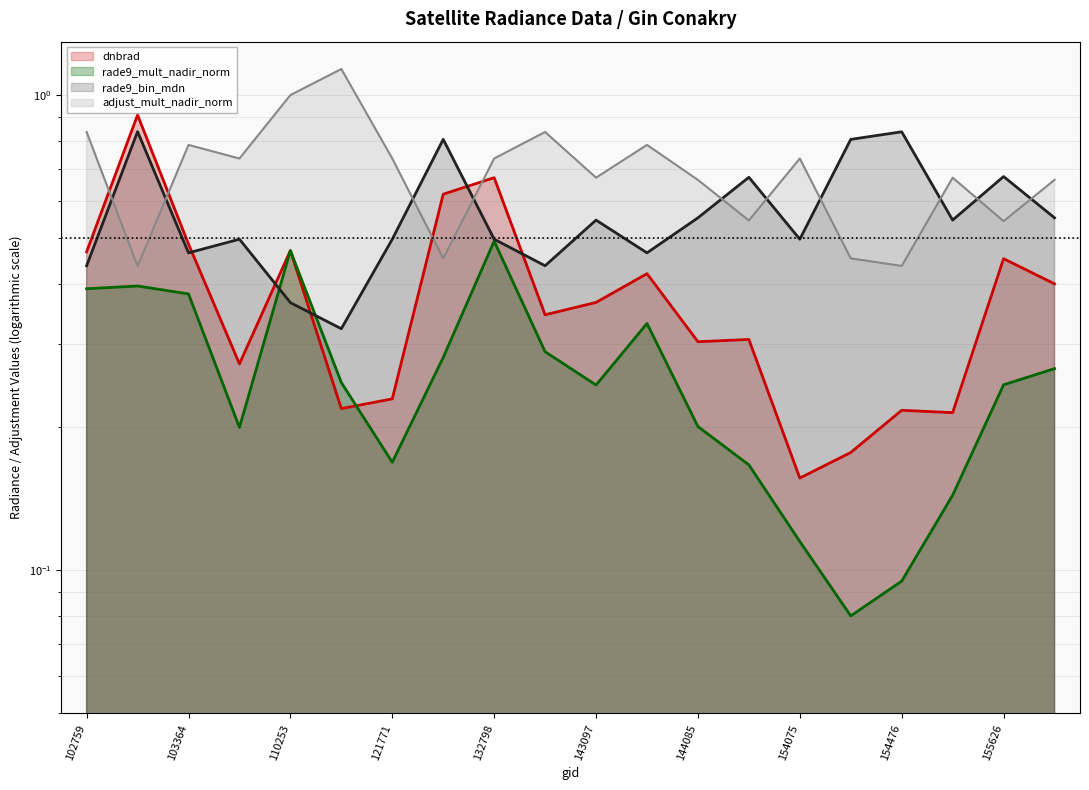

List the series in order of their overall mean, lowest first.

rade9_mult_nadir_norm (line), dnbrad (line), rade9_bin_mdn (line), adjust_mult_nadir_norm (line)